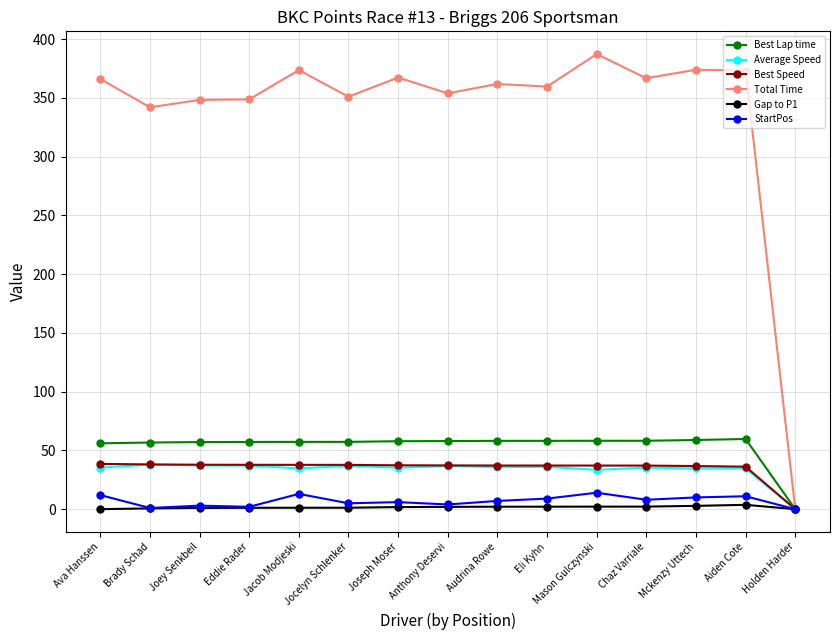

How many lines are shown in the chart?

6